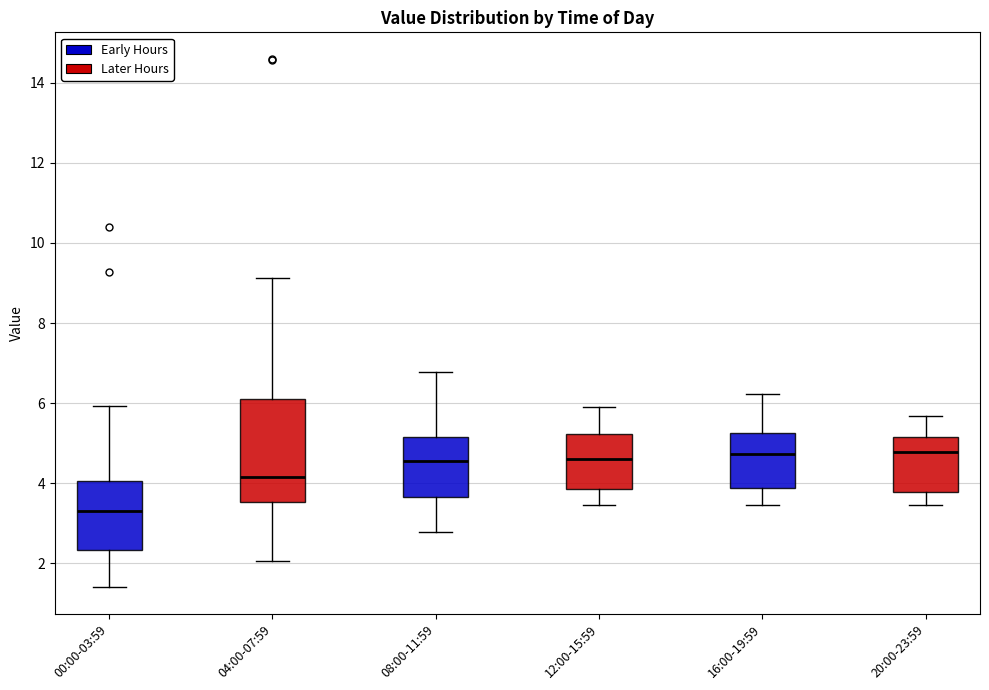

Reading left to right, read every box against the y-axis: the position of its median line, the range the box covers, and the ends of its whiskers. The values are not printed on the chart, so give them approximately, as read against the axis.

00:00-03:59: median 3.4, box 2.4 to 4.0, whiskers 1.4 to 6.0
04:00-07:59: median 4.2, box 3.6 to 6.0, whiskers 2.0 to 9.2
08:00-11:59: median 4.6, box 3.6 to 5.2, whiskers 2.8 to 6.8
12:00-15:59: median 4.6, box 3.8 to 5.2, whiskers 3.4 to 6.0
16:00-19:59: median 4.8, box 3.8 to 5.2, whiskers 3.4 to 6.2
20:00-23:59: median 4.8, box 3.8 to 5.2, whiskers 3.4 to 5.6